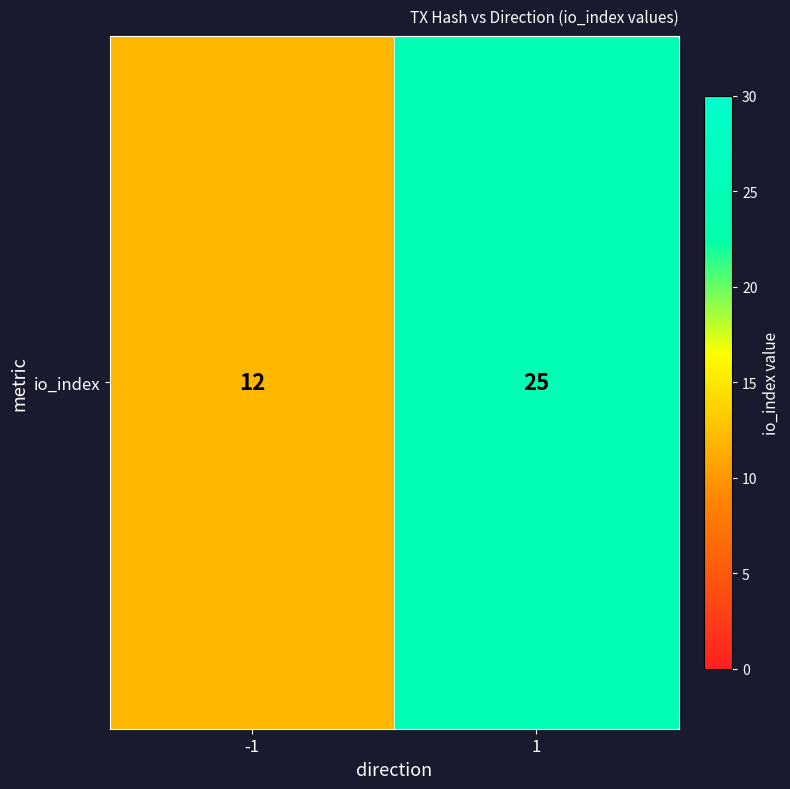

What is the change in value from -1 to 1?

+13